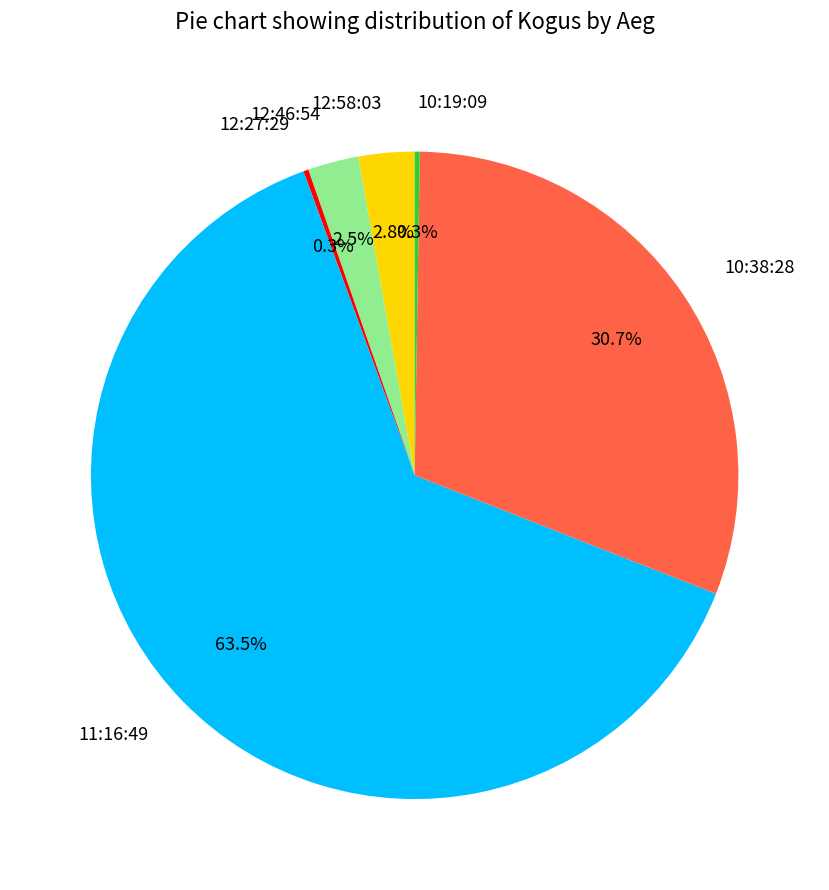

What percentage is the 10:38:28 slice, to the nearest percent?

31%